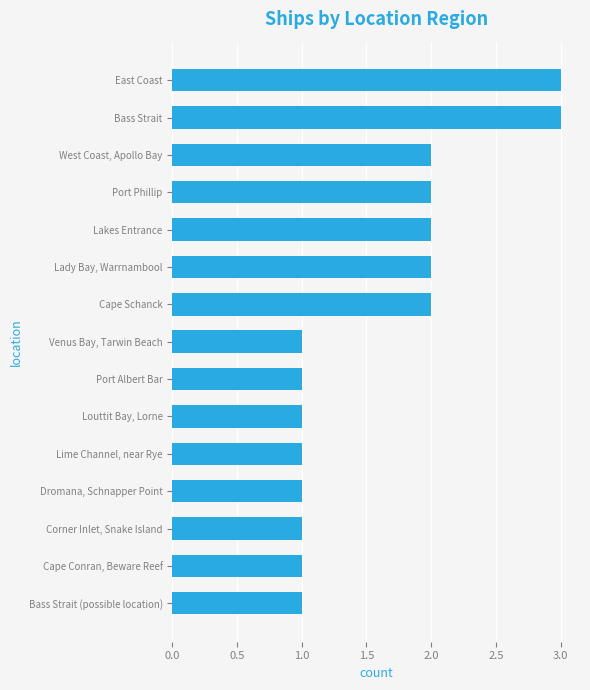

What is the average value?

2